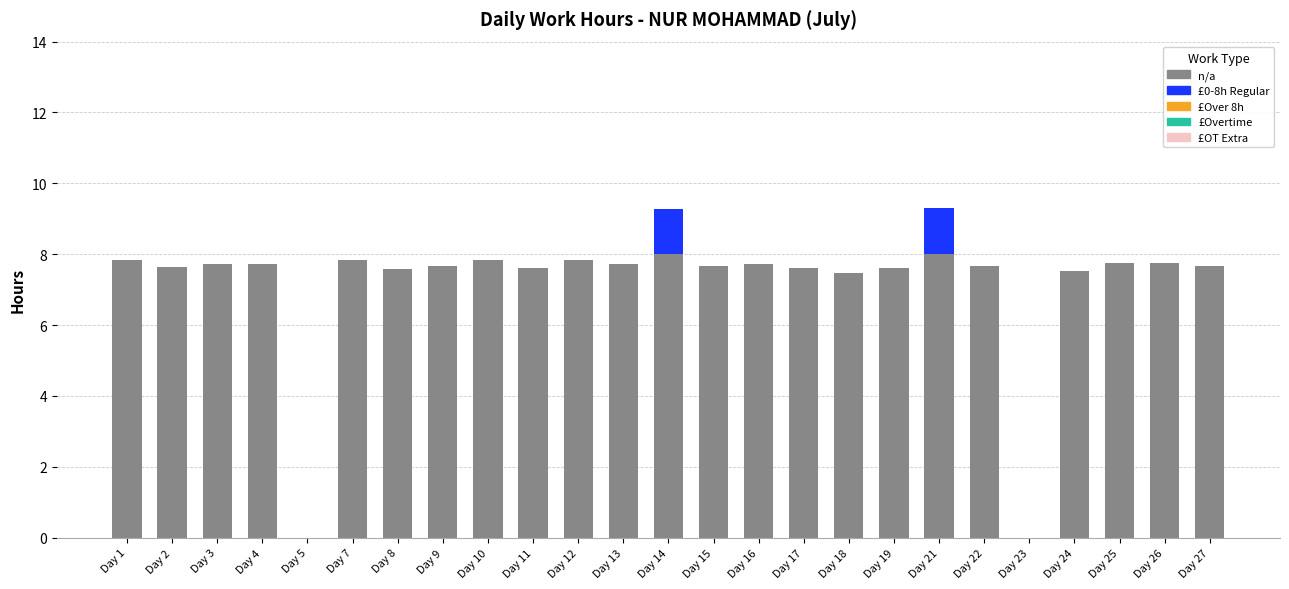

What is the total value across all series at Day 15?

7.7